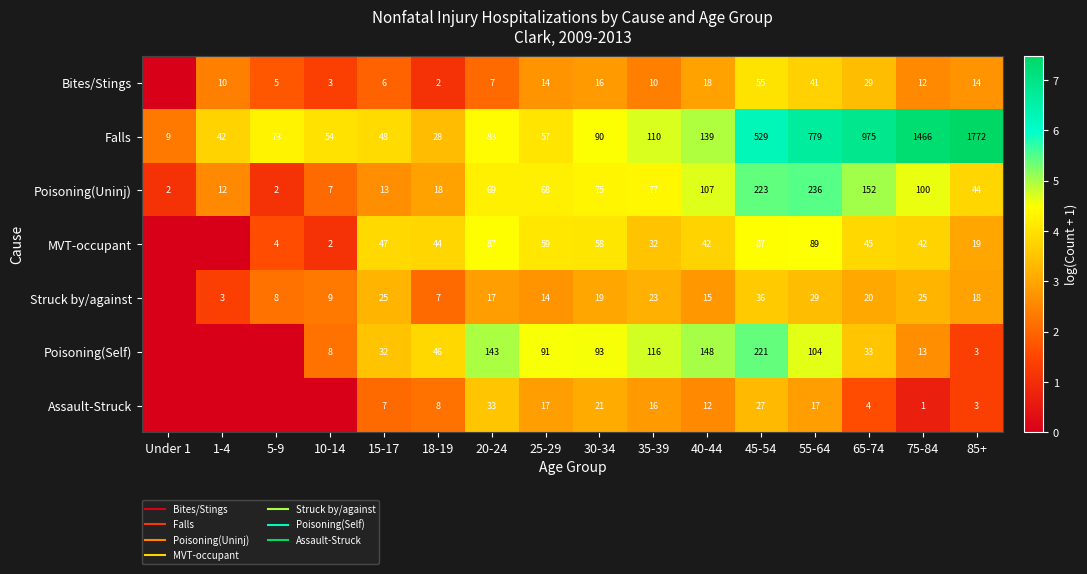

Where is MVT-occupant nearest to the value 2?

5-9